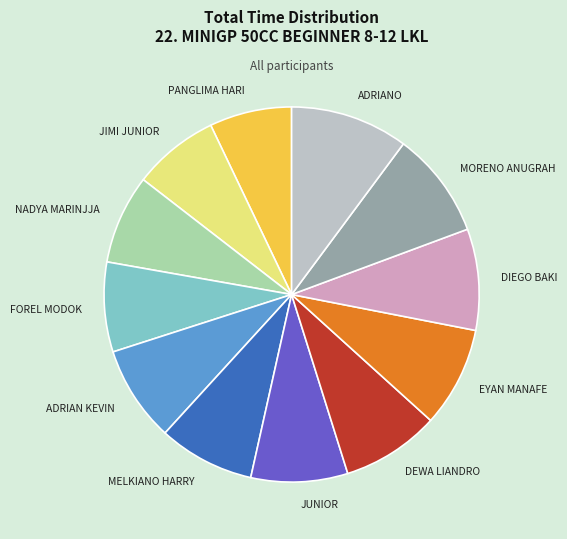

Approximately how many times larger is the value at EYAN MANAFE compared to ADRIANO?

0.9